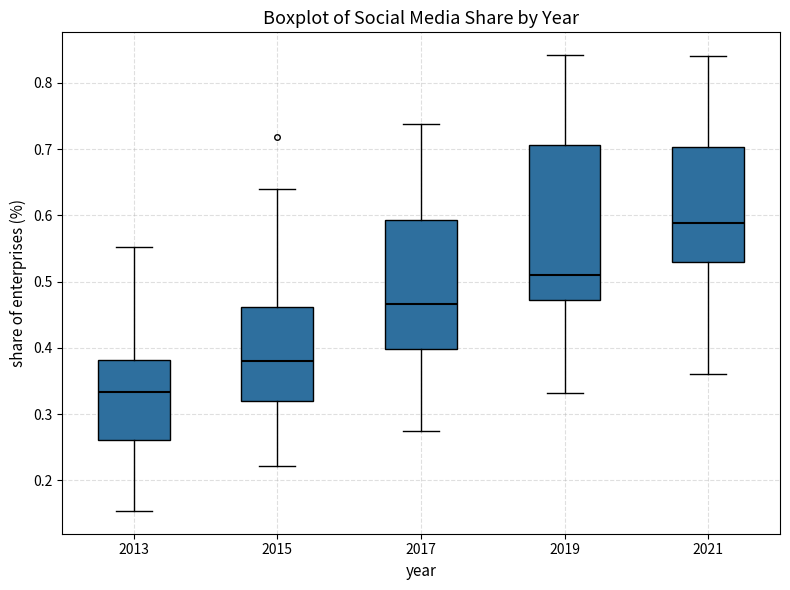

Which box has the lowest median line?

2013